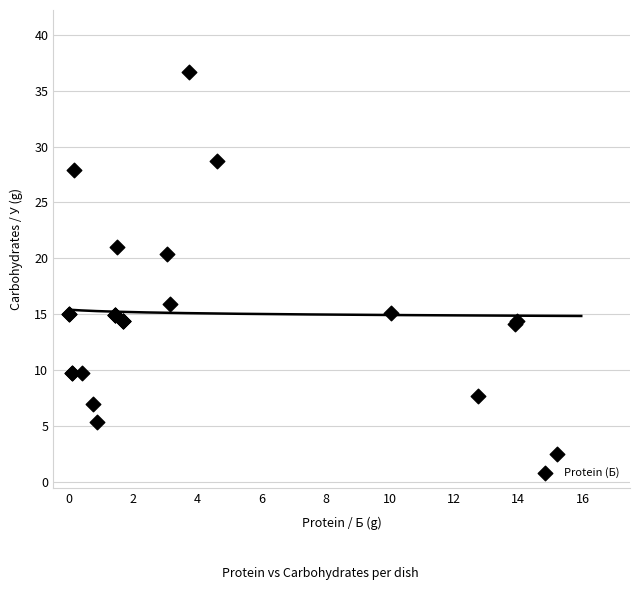

What Y value in the scatter plot is closest to 19?

20.4